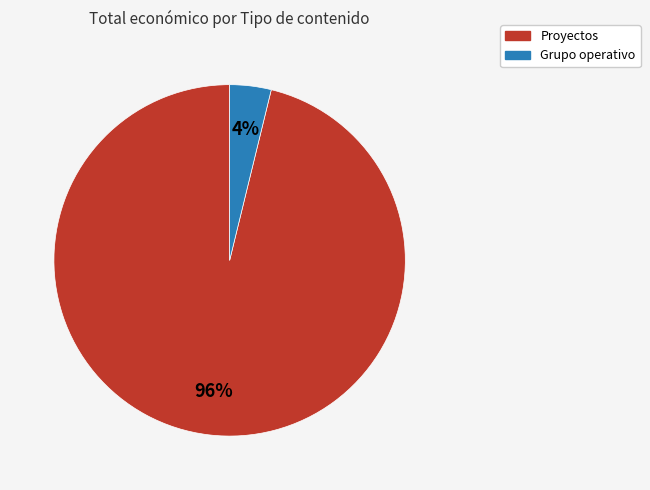

To the nearest percent, what is the difference between the largest and smallest slice percentages?

92%